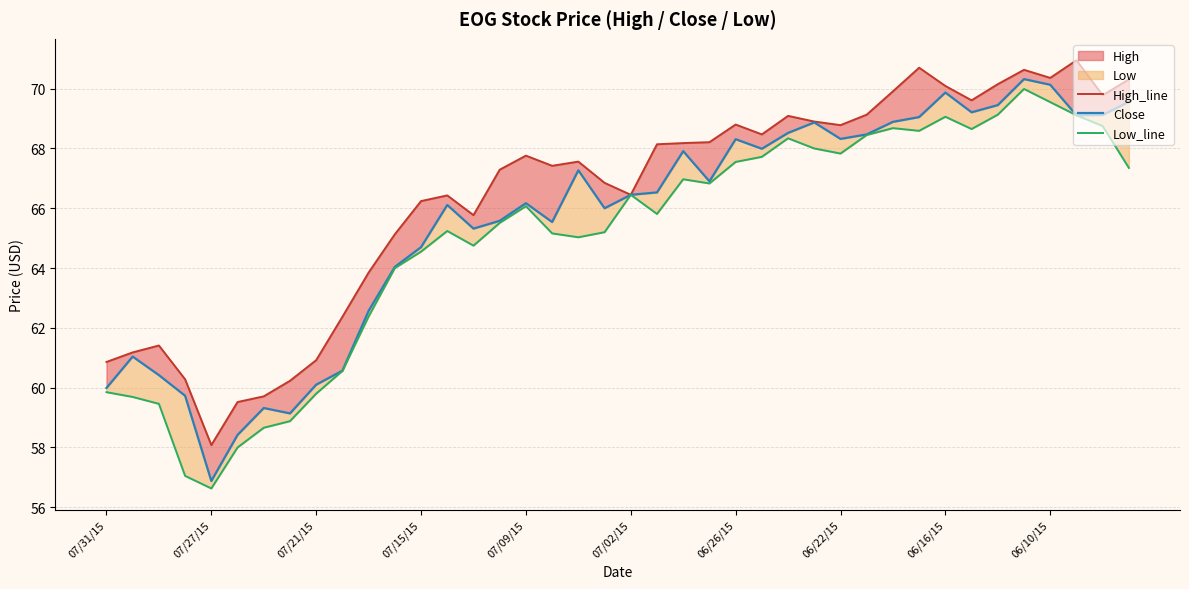

Between 10 and 19, which series saw the biggest shift?

Close